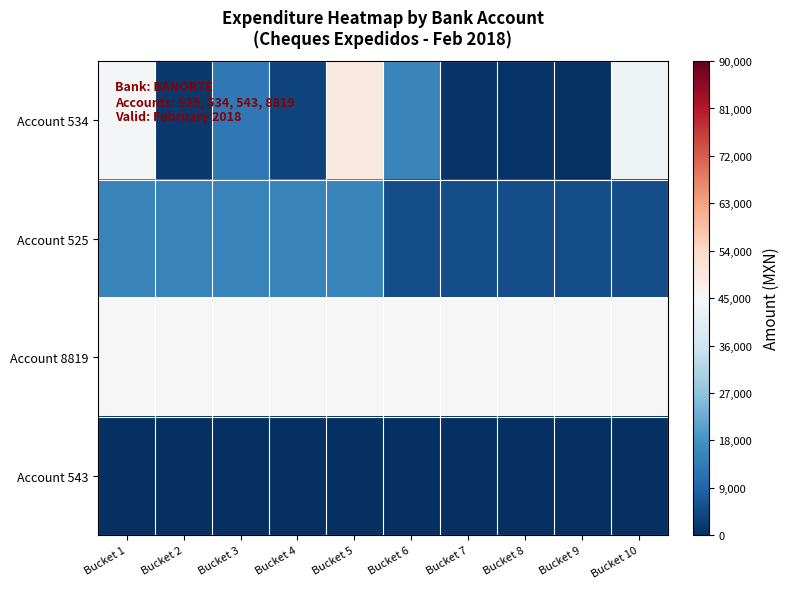

Reading right to left, transcribe all the data shown in this chart.

Account 534: Bucket 10=43222.2	Bucket 9=647.9	Bucket 8=986.8	Bucket 7=850.0	Bucket 6=15150.5	Bucket 5=49558.7	Bucket 4=3393.0	Bucket 3=12911.4	Bucket 2=1475.0	Bucket 1=44064.7
Account 525: Bucket 10=5179.6	Bucket 9=5179.6	Bucket 8=5179.6	Bucket 7=5179.6	Bucket 6=5179.6	Bucket 5=14890.2	Bucket 4=14890.2	Bucket 3=14890.2	Bucket 2=14890.2	Bucket 1=14890.2
Account 8819: Bucket 10=44747.0	Bucket 9=44747.0	Bucket 8=44747.0	Bucket 7=44747.0	Bucket 6=44747.0	Bucket 5=44747.0	Bucket 4=44747.0	Bucket 3=44747.0	Bucket 2=44747.0	Bucket 1=44747.0
Account 543: Bucket 10=230.0	Bucket 9=230.0	Bucket 8=230.0	Bucket 7=230.0	Bucket 6=230.0	Bucket 5=230.0	Bucket 4=230.0	Bucket 3=230.0	Bucket 2=230.0	Bucket 1=230.0